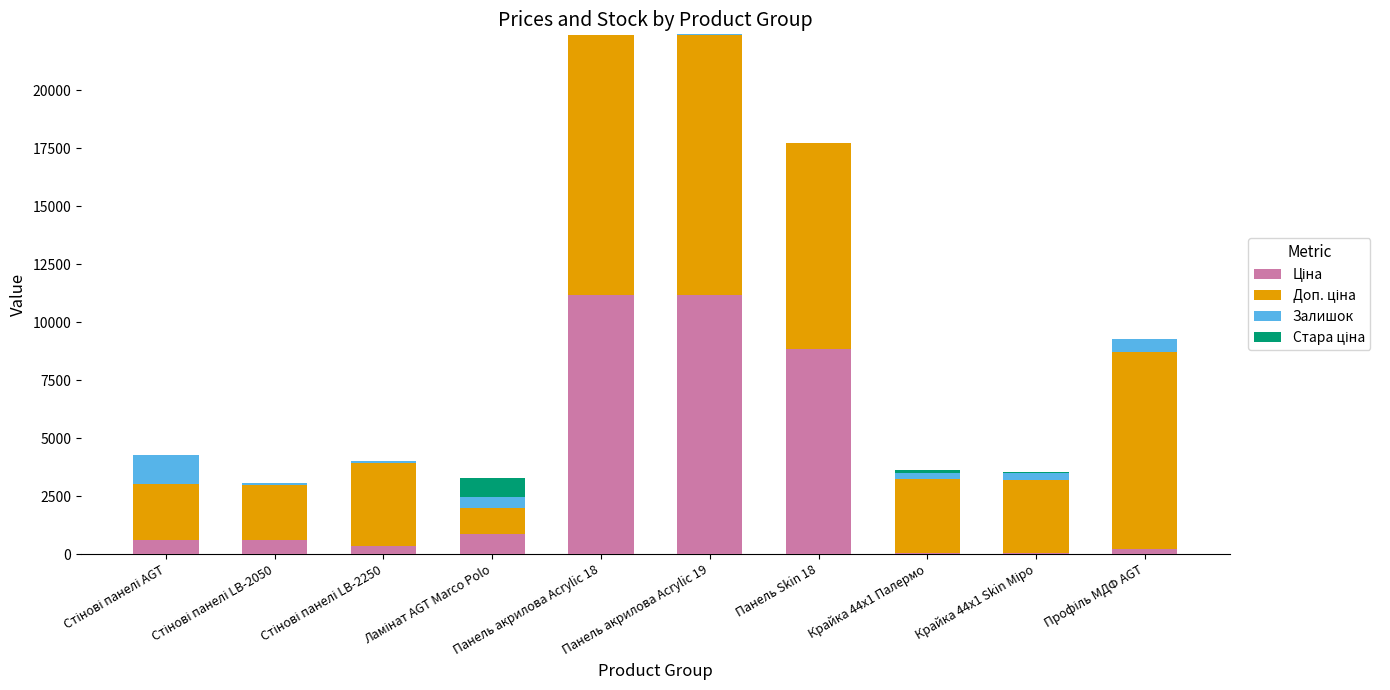

Are the bars grouped side by side (vs. stacked)?

No